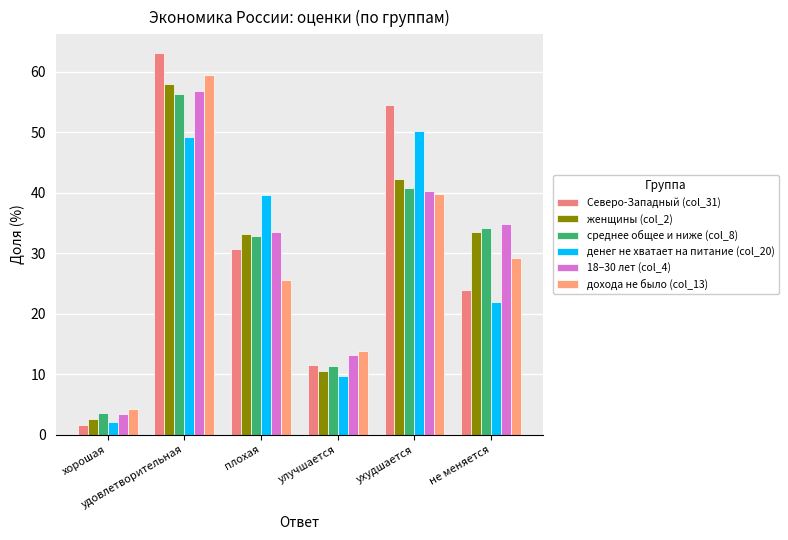

Reading right to left, transcribe all the data shown in this chart.

Северо-Западный (col_31): 23.8	54.6	11.5	30.8	63.1	1.5
женщины (col_2): 33.5	42.2	10.5	33.2	58.0	2.6
среднее общее и ниже (col_8): 34.2	40.8	11.3	32.8	56.4	3.5
денег не хватает на питание (col_20): 21.9	50.3	9.6	39.6	49.2	2.1
18–30 лет (col_4): 34.9	40.3	13.2	33.6	56.8	3.4
дохода не было (col_13): 29.3	39.9	13.8	25.5	59.6	4.3